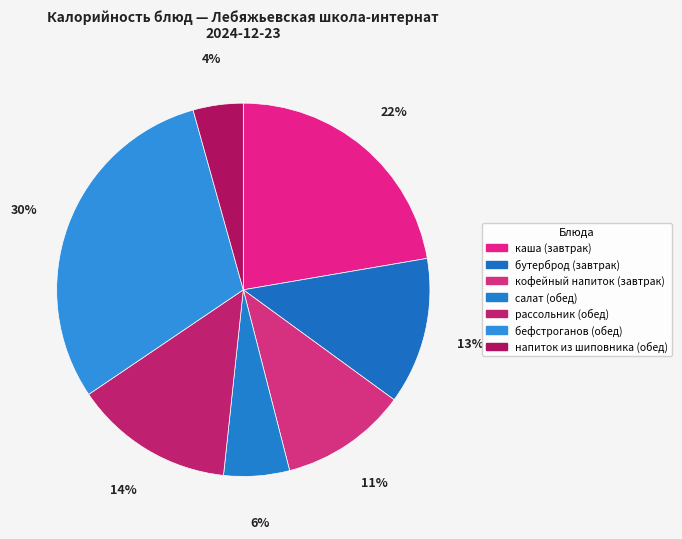

How many segments does this pie chart have?

7